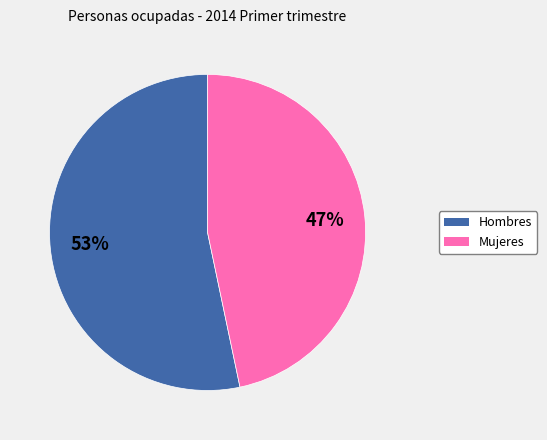

How many slices are in this pie chart?

2